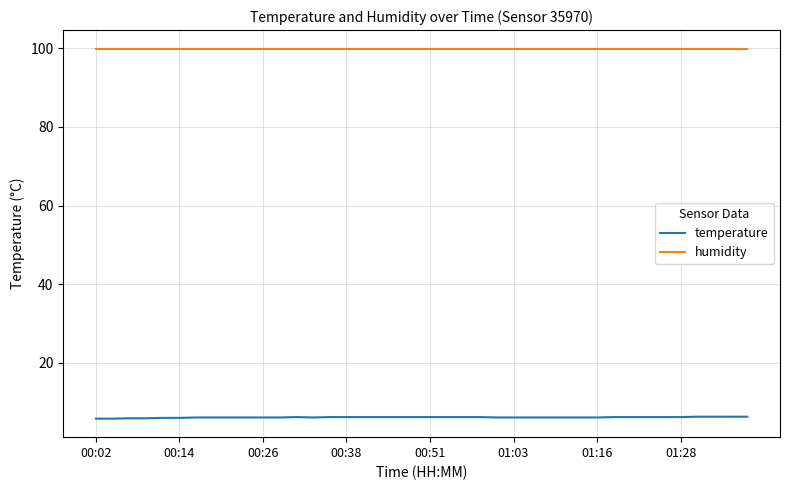

Rank the series by their maximum value, from lowest to highest.

temperature, humidity